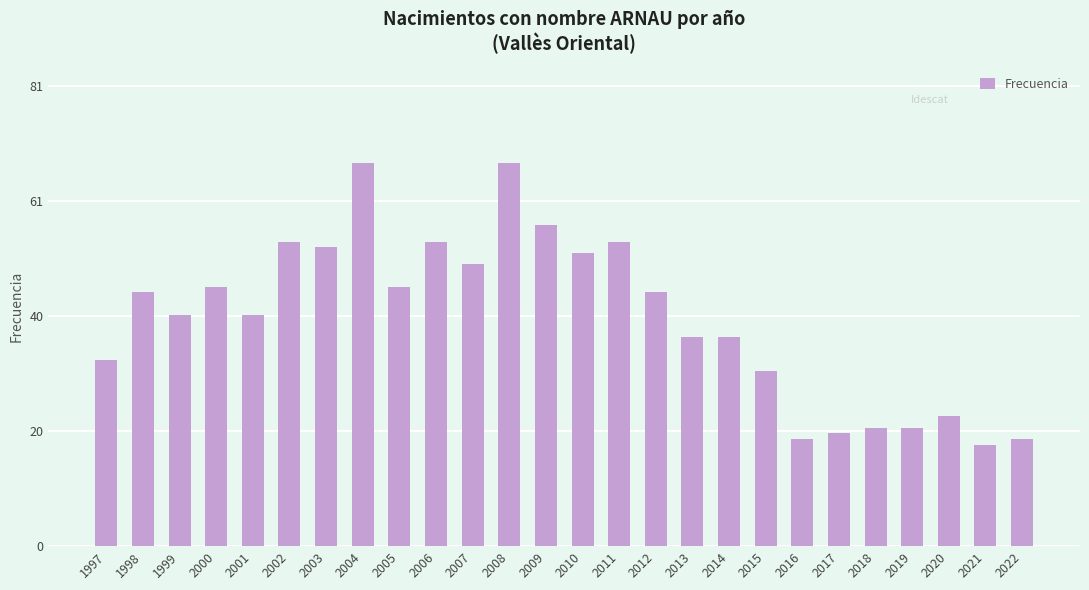

The value at 2022 is 13. True or false?

False